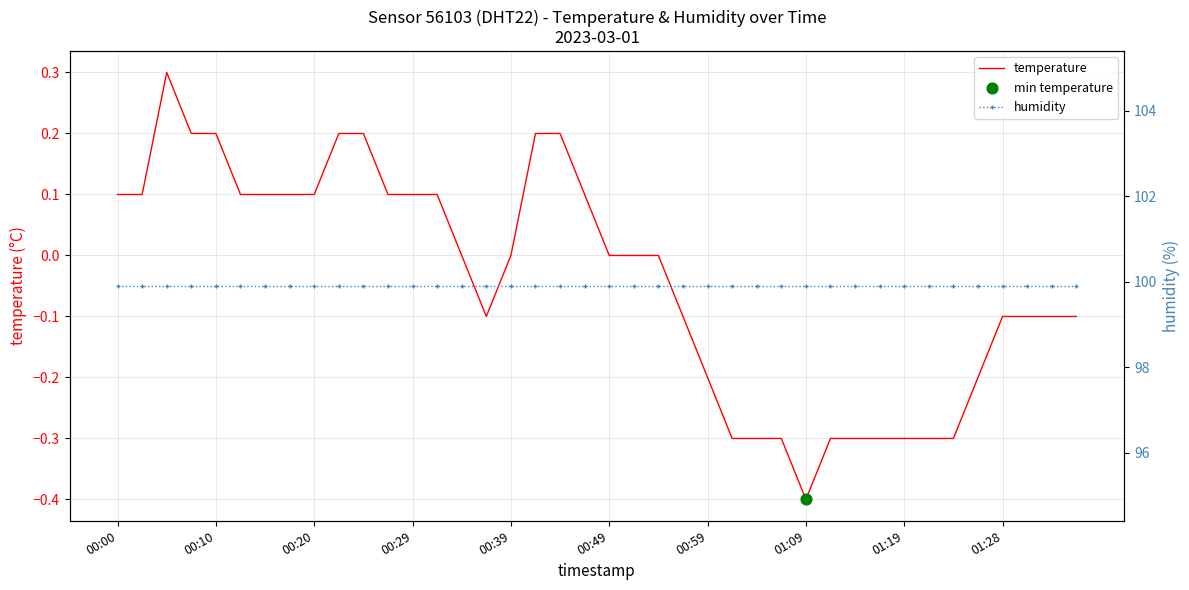

What are all the series names shown in the legend?

temperature, humidity